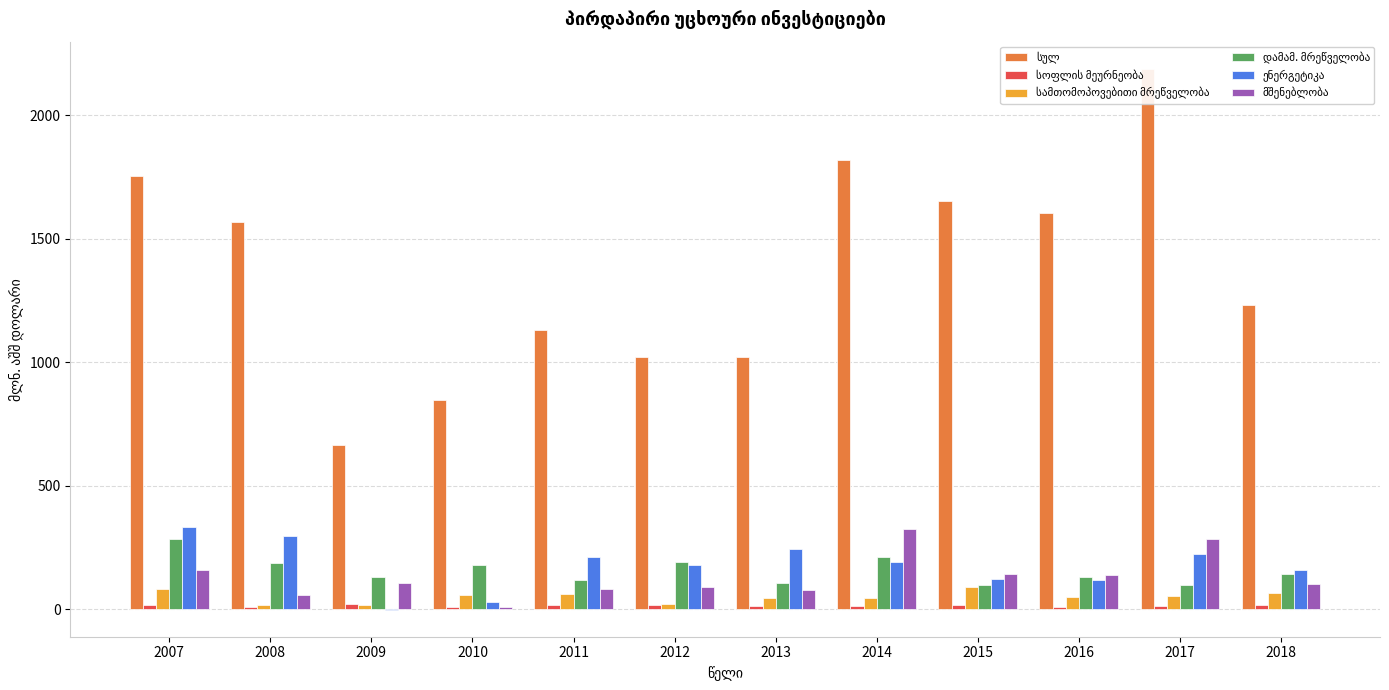

The ენერგეტიკა series shows 526.7 at 2008. True or false?

False